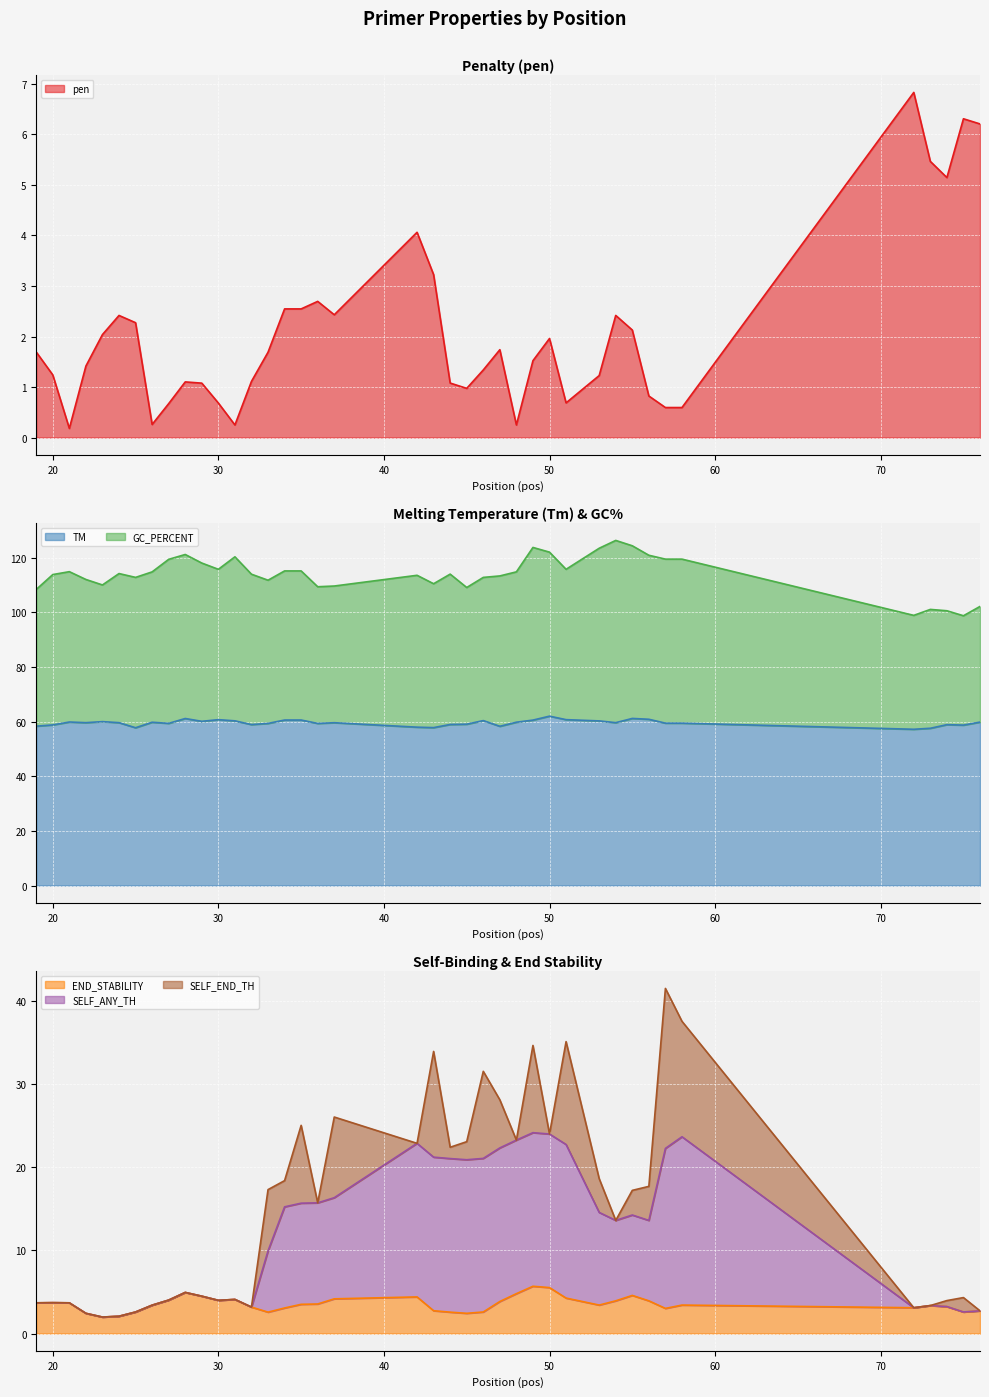

How many values in the PRIMER_LEFT_0_GC_PERCENT series exceed 114?

20